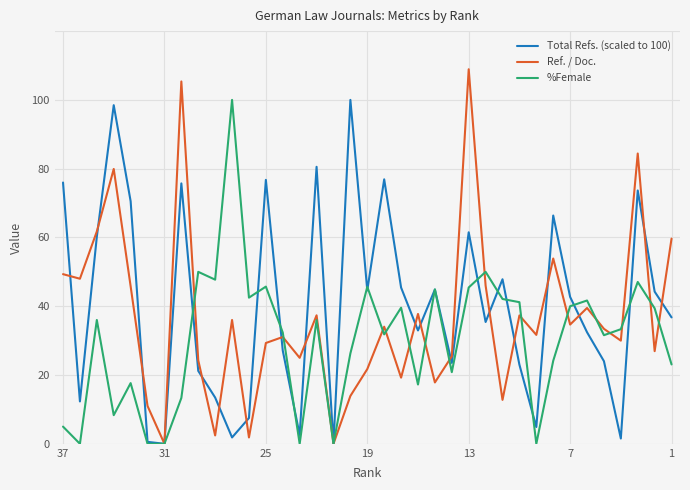

List the series in order of their overall mean, lowest first.

%Female, Ref. / Doc., Total Refs. (scaled to 100)